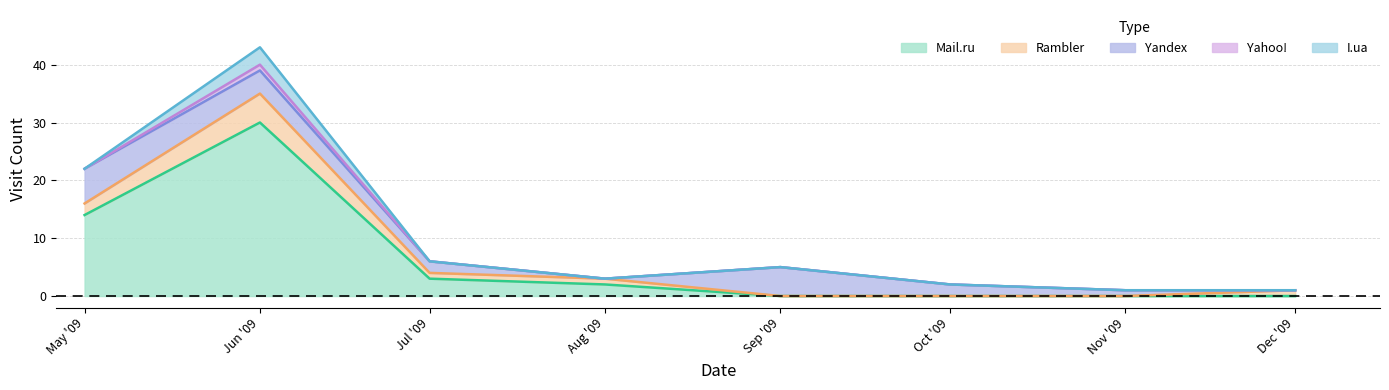

True or false: Rambler and I.ua intersect in this chart.

False